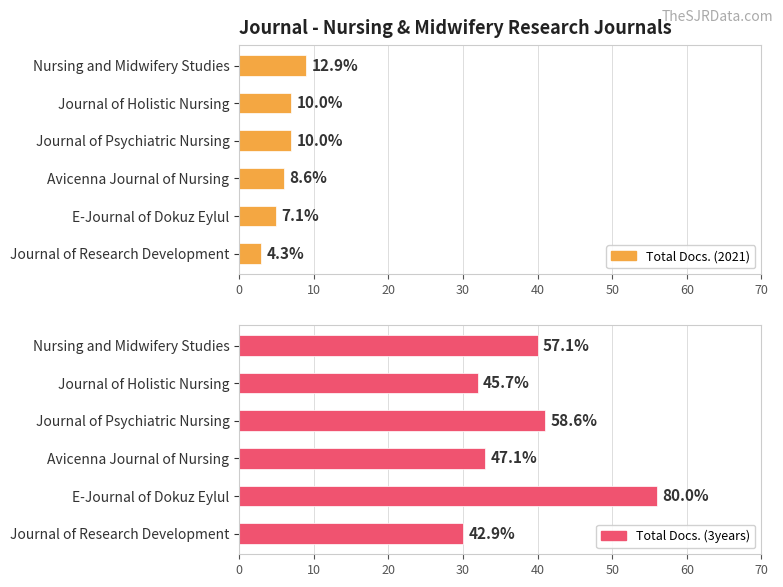

Is the value of Total Docs. (3years) at Avicenna Journal of Nursing greater than the value of Total Docs. (2021) at Journal of Psychiatric Nursing?

Yes